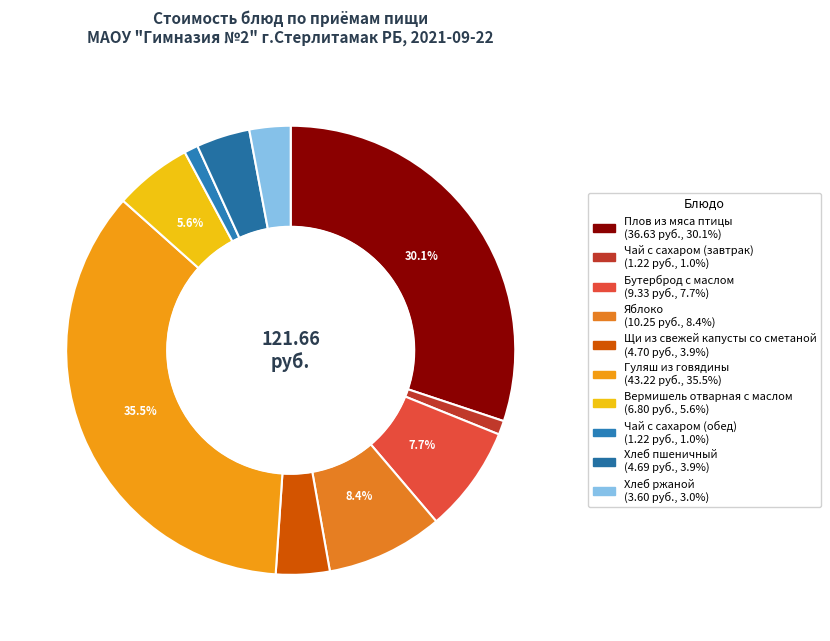

How many slices are in this pie chart?

10